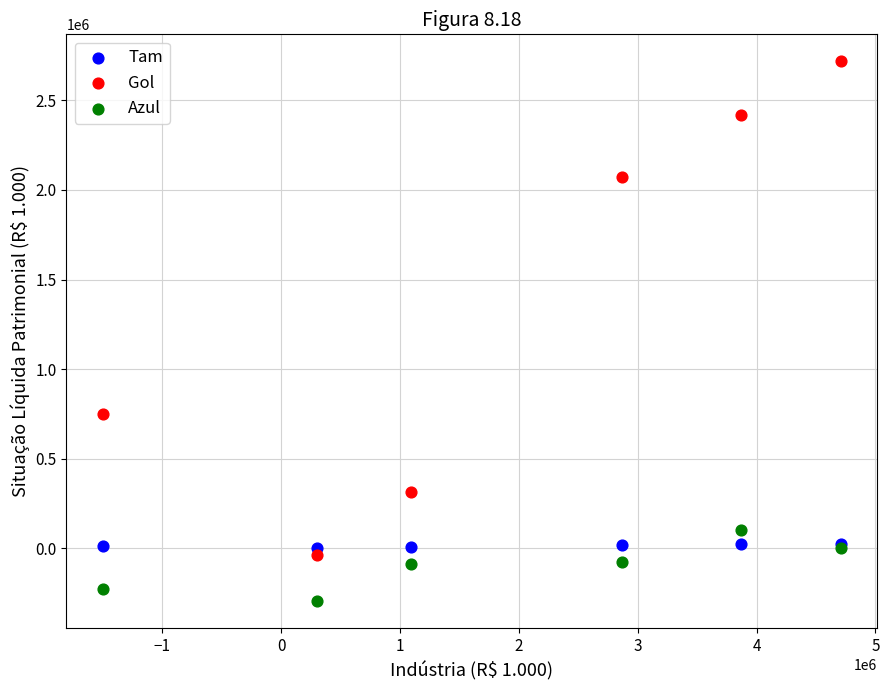

Which series contains the lowest Y value?

Azul